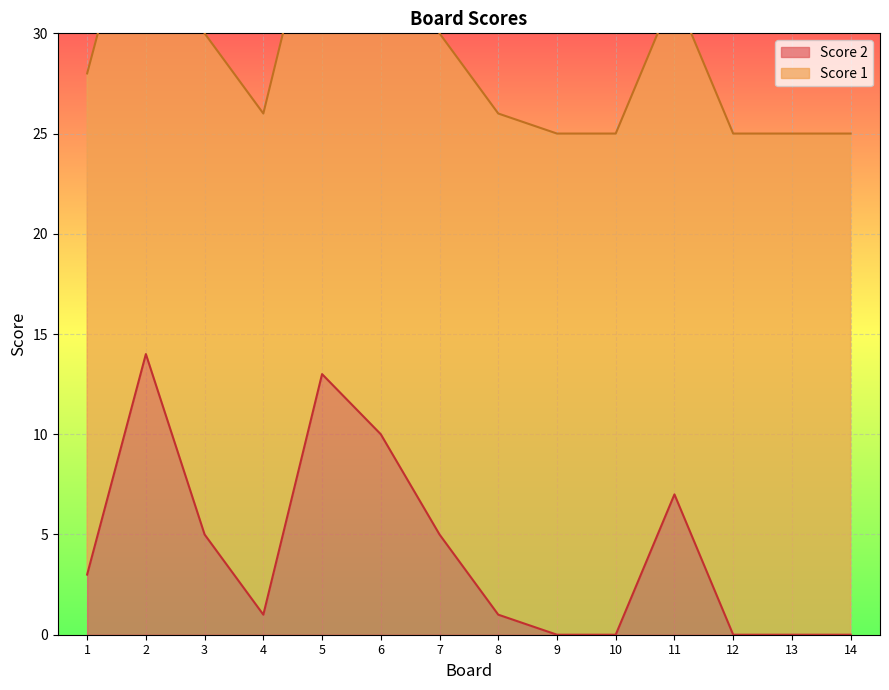

How many data points are above 3?

6